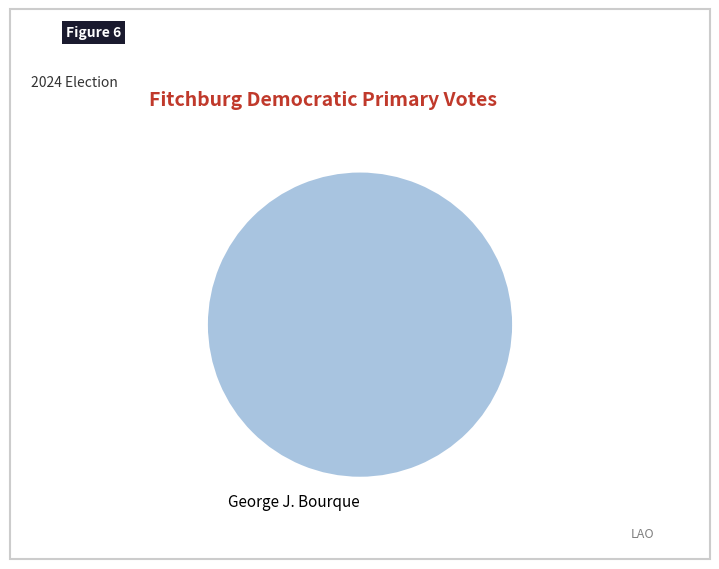

The George J. Bourque slice represents 100% of the pie. True or false?

True